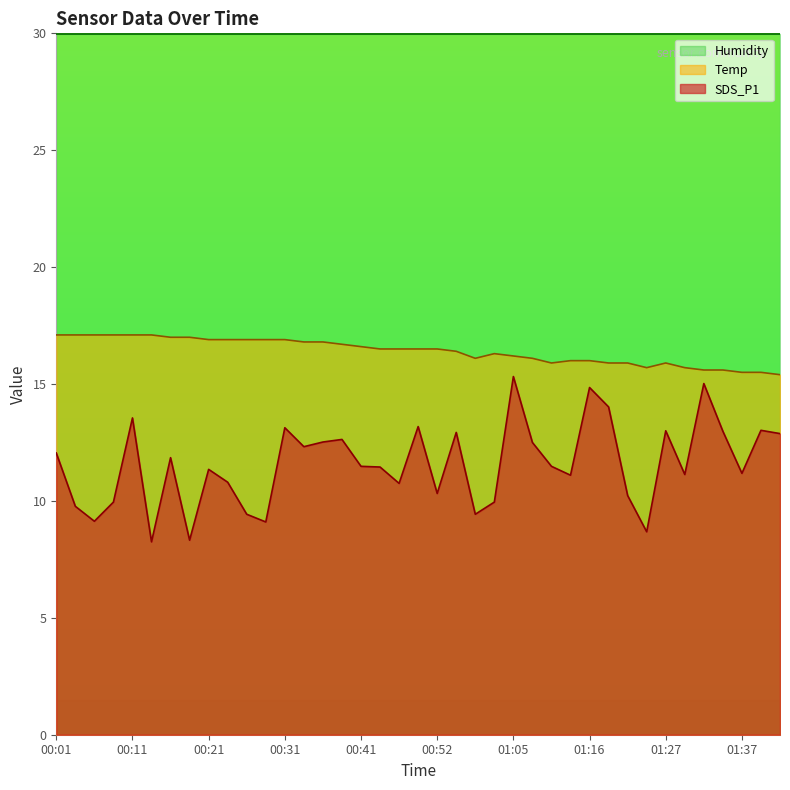

Between 01:00 and 01:30, which series saw the biggest shift?

SDS_P1